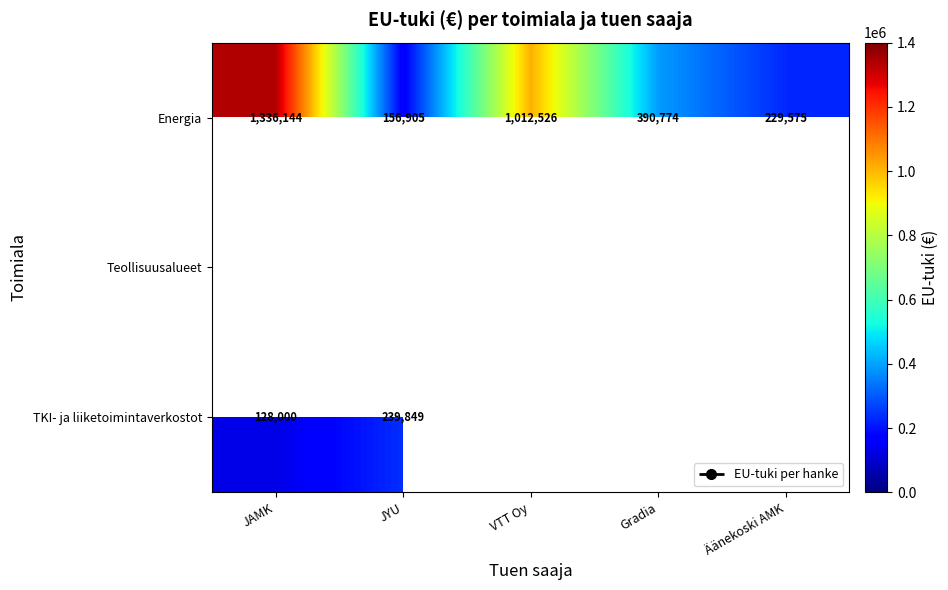

Which series has the largest total across all categories?

Energia